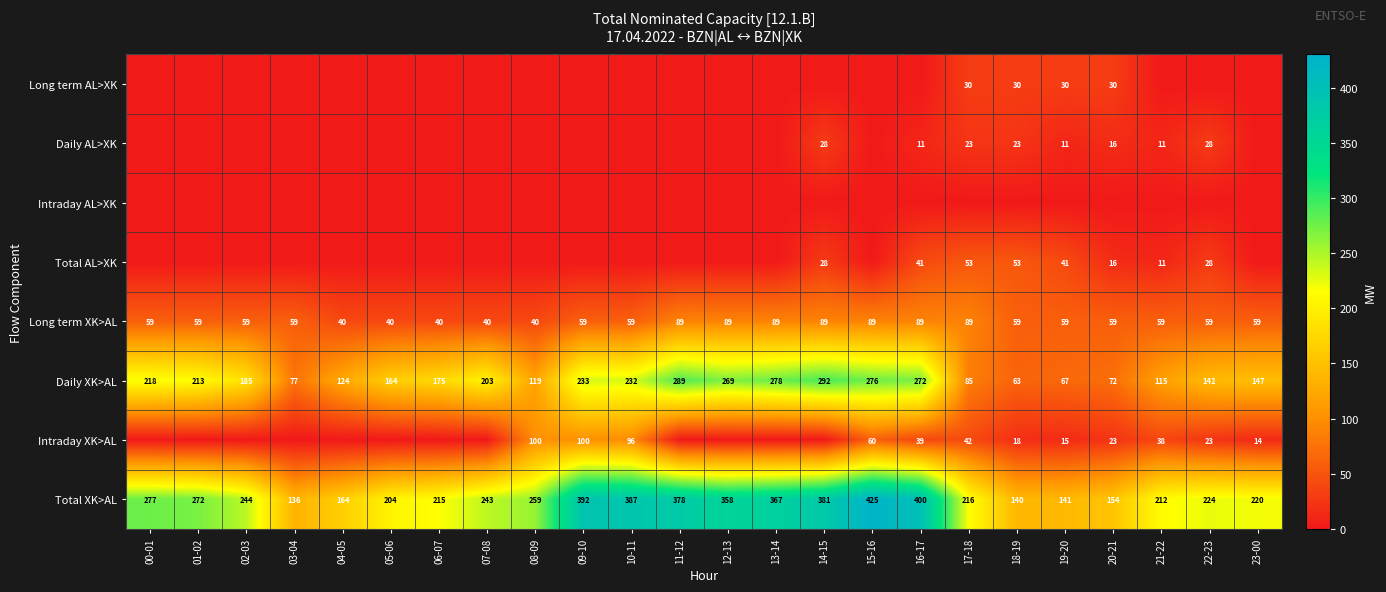

Read the Long term XK>AL value at 17-18, to the nearest 5.

90